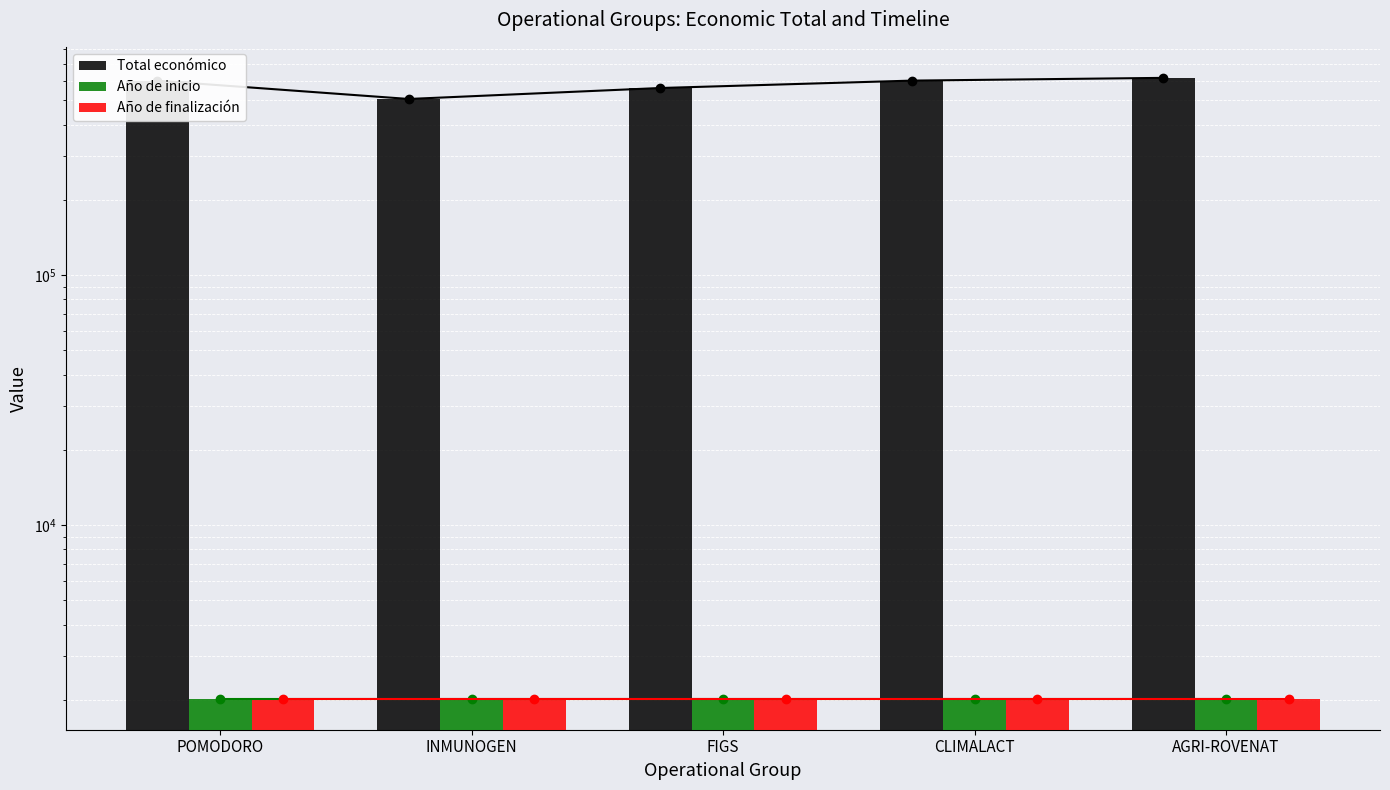

What is the label of the 1st bar from the left?

POMODORO